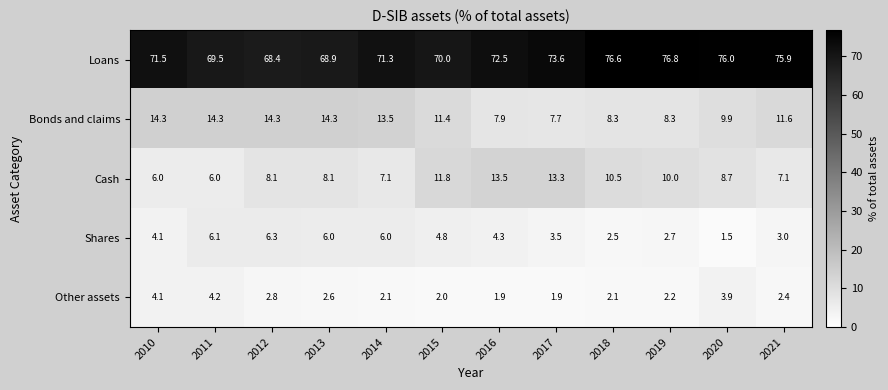

What is the difference between the second highest and second lowest values in the Bonds and claims series?

6.4